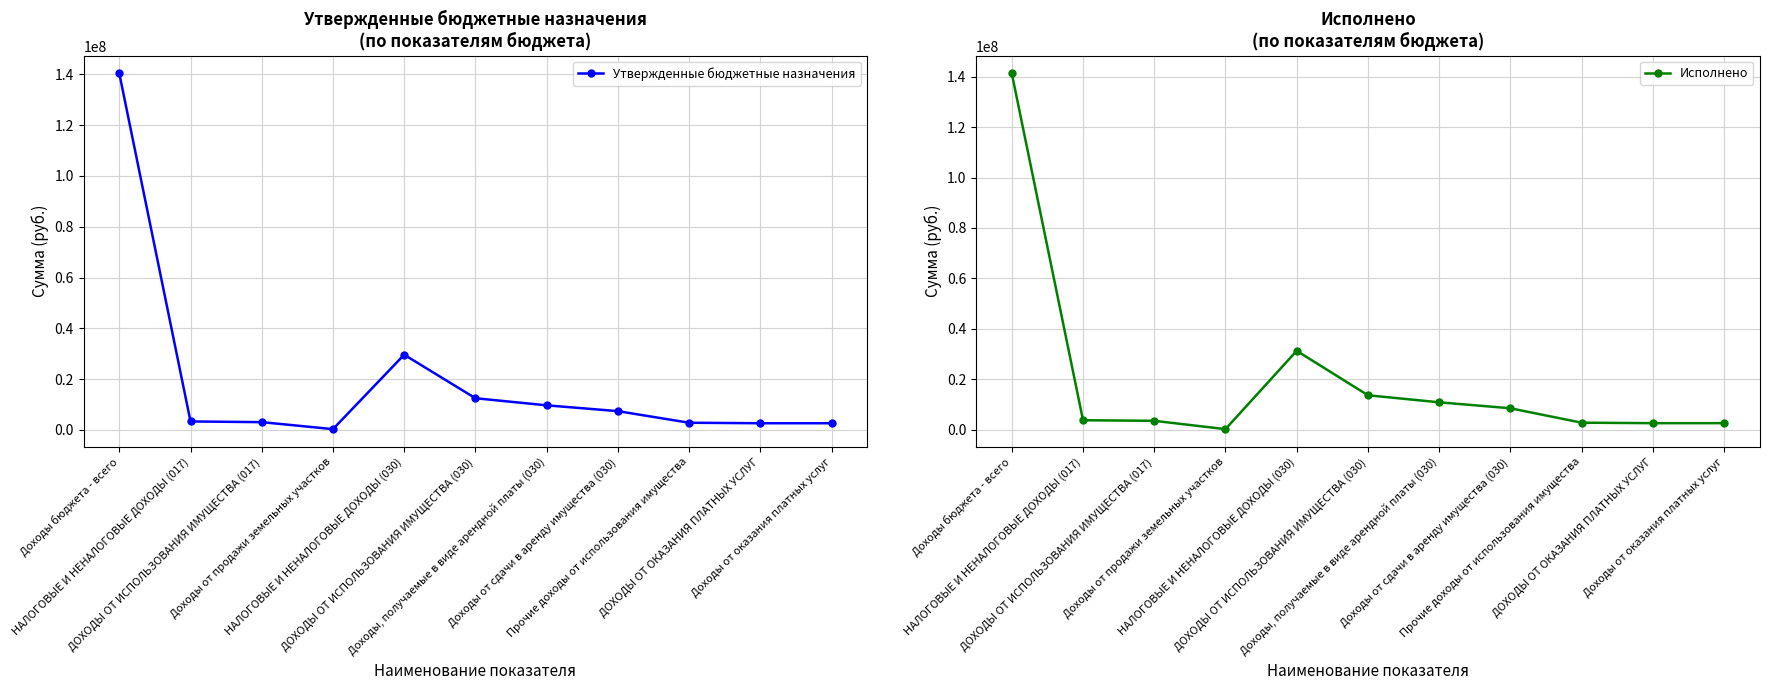

Is the value of Утвержденные бюджетные назначения at Доходы, получаемые в виде арендной платы (030) greater than the value of Исполнено at Доходы от сдачи в аренду имущества (030)?

Yes